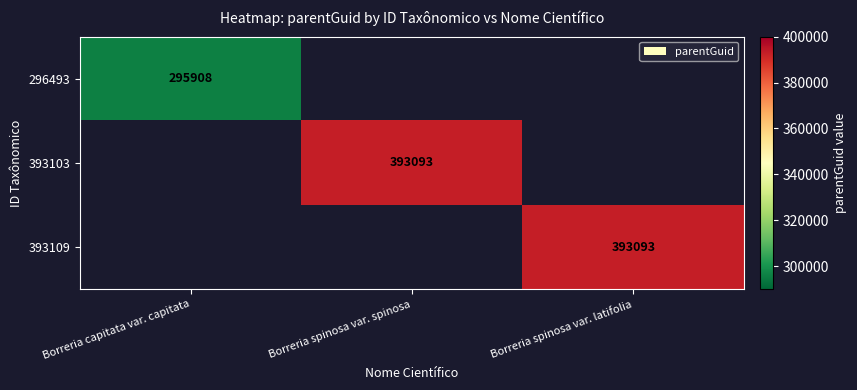

The value of 393109 at Borreria spinosa var. latifolia is 393093. True or false?

True